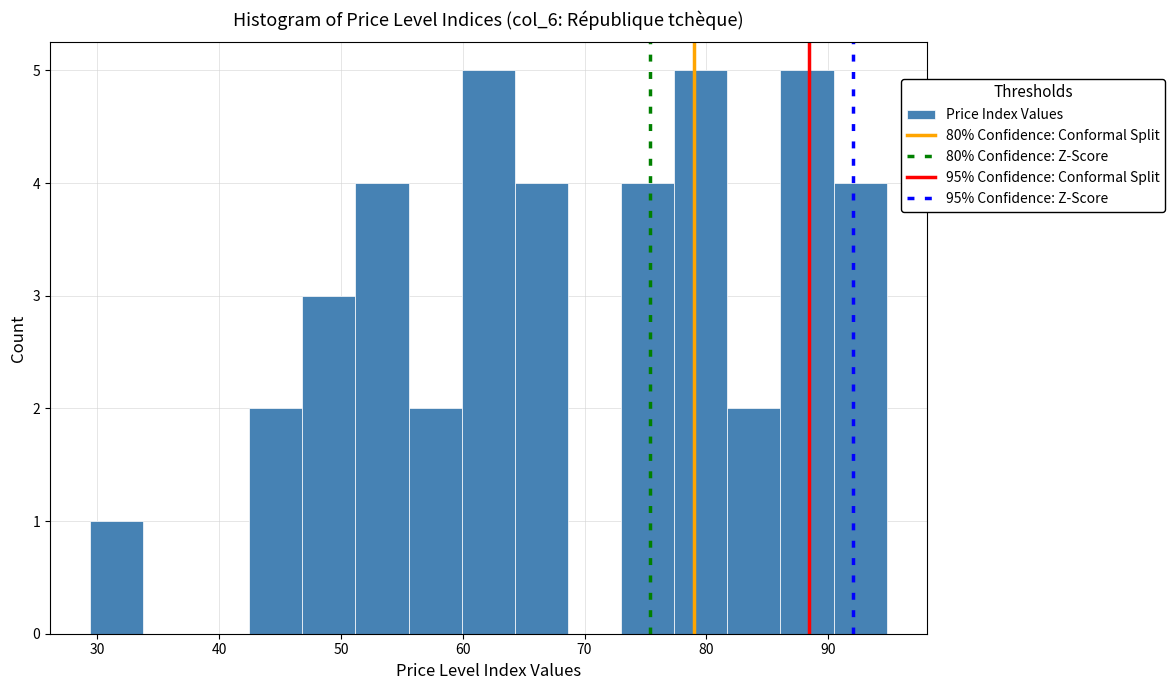

Reading left to right, list every bar in this chart as the range it spans on the x-axis followed by its height. Neither the bar edges nor the heights are printed on the chart, so give them approximately, as read against the axes.

29 to 34: 1
34 to 38: 0
38 to 42: 0
42 to 47: 2
47 to 51: 3
51 to 56: 4
56 to 60: 2
60 to 64: 5
64 to 69: 4
69 to 73: 0
73 to 77: 4
77 to 82: 5
82 to 86: 2
86 to 90: 5
90 to 95: 4